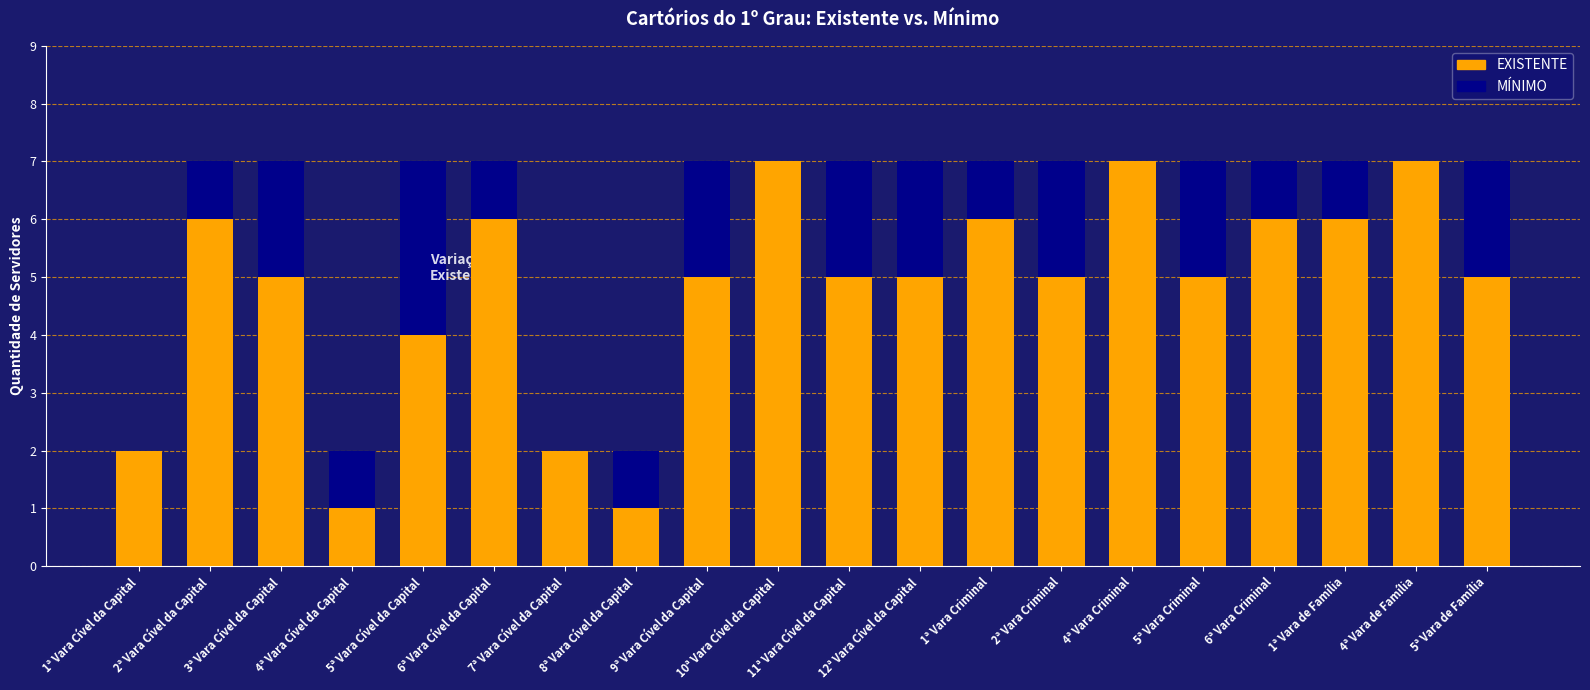

How many data points does each series have?

20